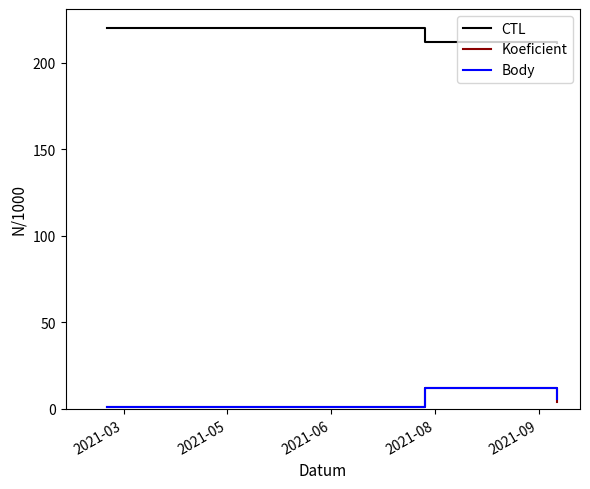

What is the maximum value for Koeficient?

12